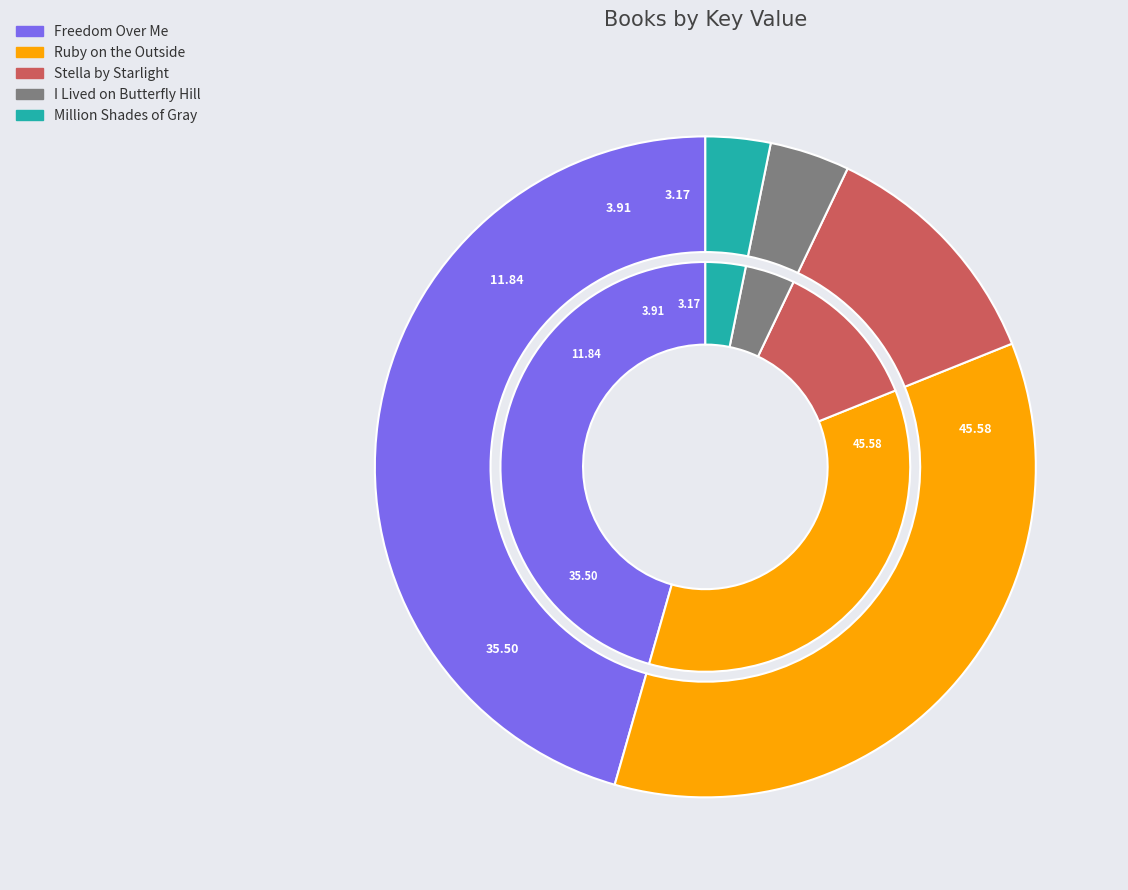

What is the ratio of the value at Ruby on the Outside to the value at Stella by Starlight?

3.0